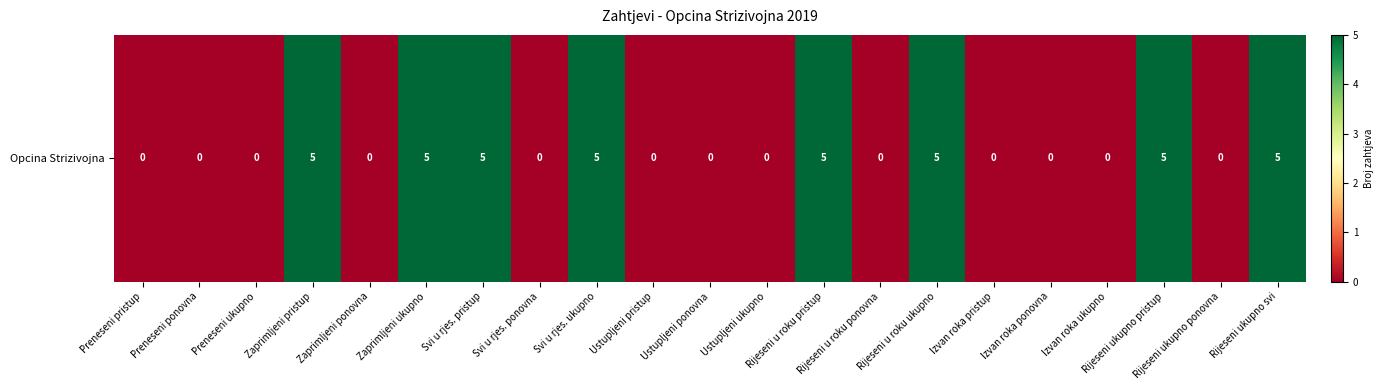

Rank the categories by value from highest to lowest.

Zaprimljeni pristup, Zaprimljeni ukupno, Svi u rjes. pristup, Svi u rjes. ukupno, Rijeseni u roku pristup, Rijeseni u roku ukupno, Rijeseni ukupno pristup, Rijeseni ukupno svi, Preneseni pristup, Preneseni ponovna, Preneseni ukupno, Zaprimljeni ponovna, Svi u rjes. ponovna, Ustupljeni pristup, Ustupljeni ponovna, Ustupljeni ukupno, Rijeseni u roku ponovna, Izvan roka pristup, Izvan roka ponovna, Izvan roka ukupno, Rijeseni ukupno ponovna